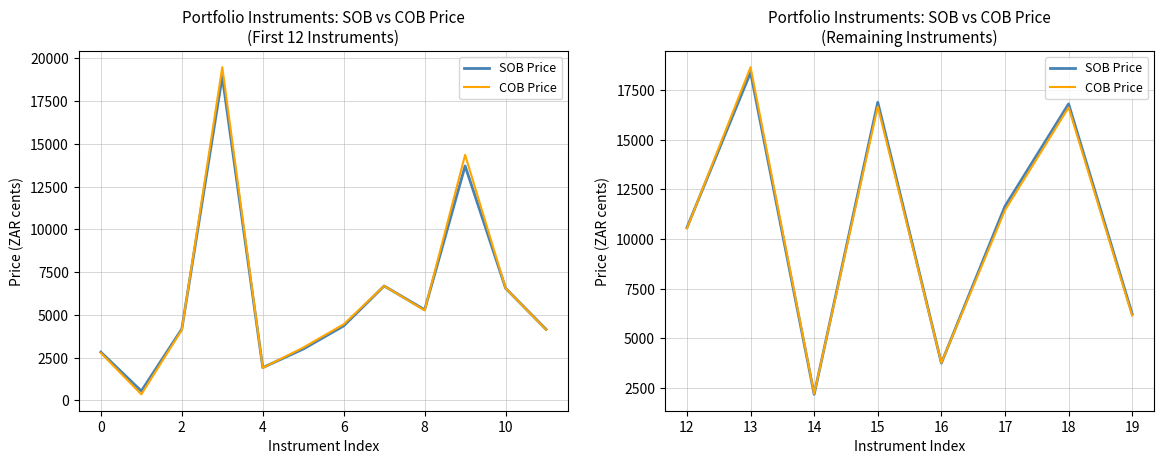

Is this an area chart (filled region under the line)?

No